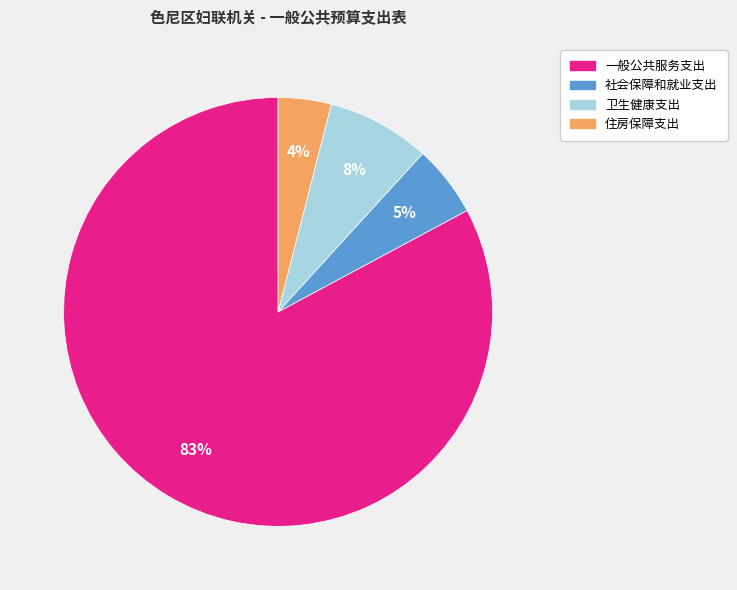

How many segments does this pie chart have?

4